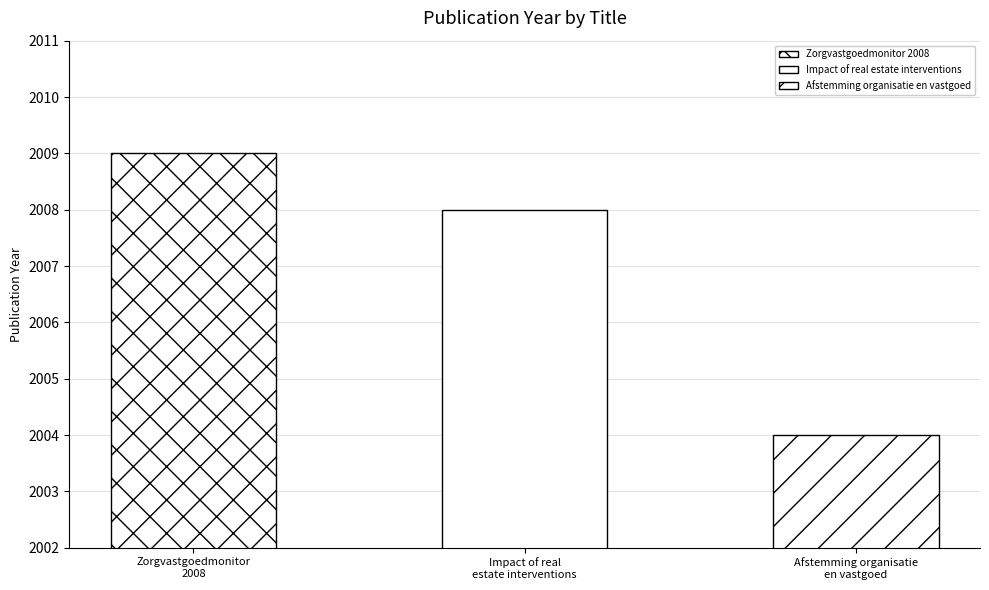

Rank the categories by value from lowest to highest.

Afstemming organisatie en vastgoed, Impact of real estate interventions, Zorgvastgoedmonitor 2008